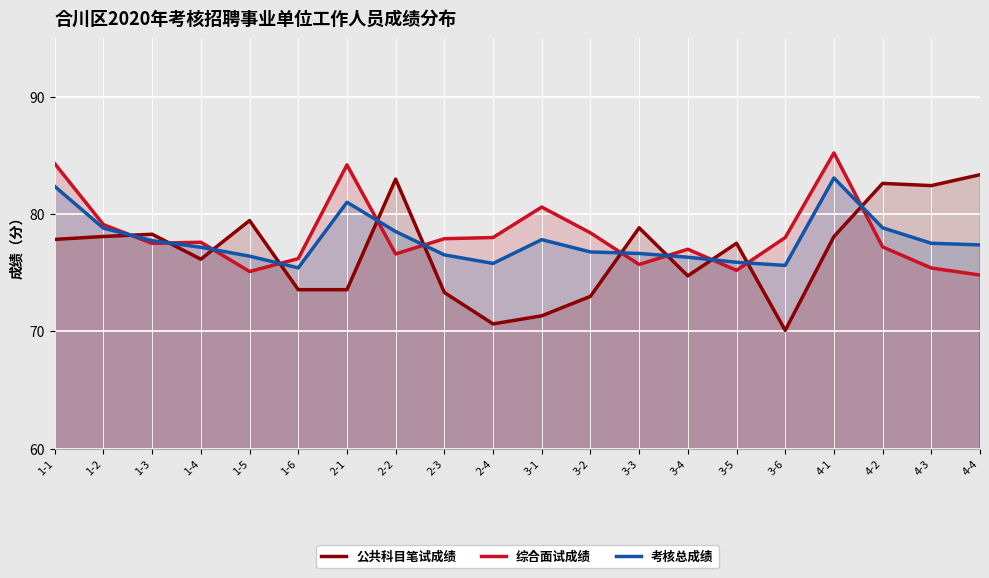

Is it true that 公共科目笔试成绩 equals 73.0 at 3-2?

True